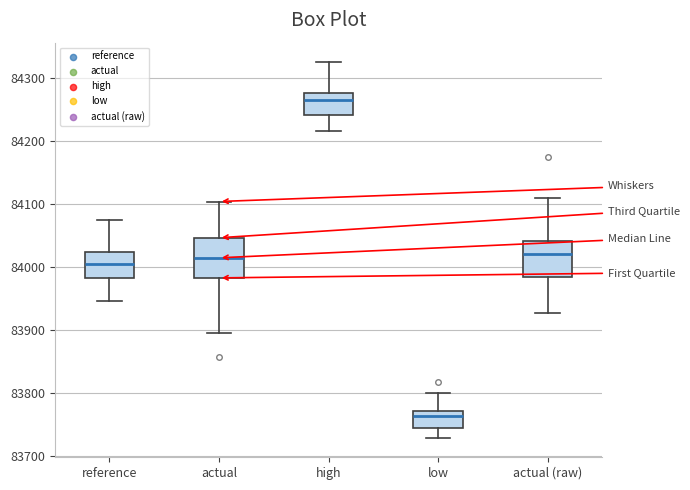

Reading left to right, transcribe this box plot: for each box, give where its median line is, the range the box spans, and where its two whiskers end, as read against the y-axis. The values are not printed on the chart, so give them approximately, as read against the axis.

reference: median 84000, box 83980 to 84020, whiskers 83950 to 84070
actual: median 84010, box 83980 to 84050, whiskers 83890 to 84100
high: median 84260, box 84240 to 84280, whiskers 84220 to 84330
low: median 83760, box 83740 to 83770, whiskers 83730 to 83800
actual (raw): median 84020, box 83980 to 84040, whiskers 83930 to 84110